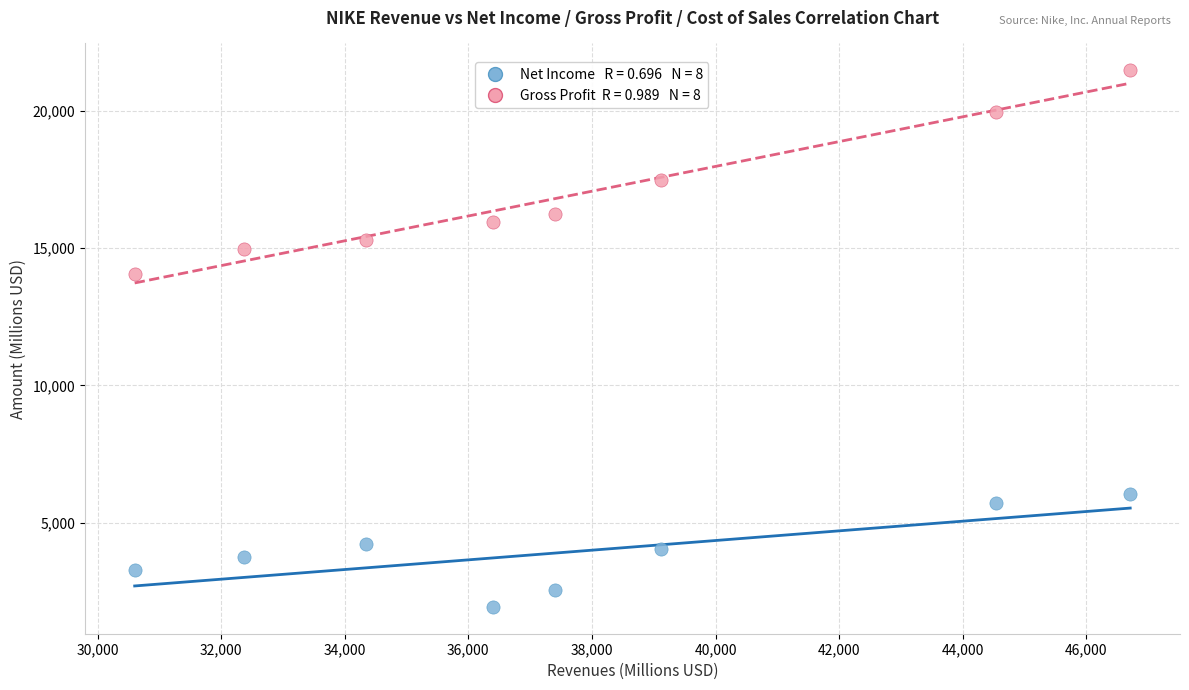

Across all series, what Y value is closest to 11706?

14067